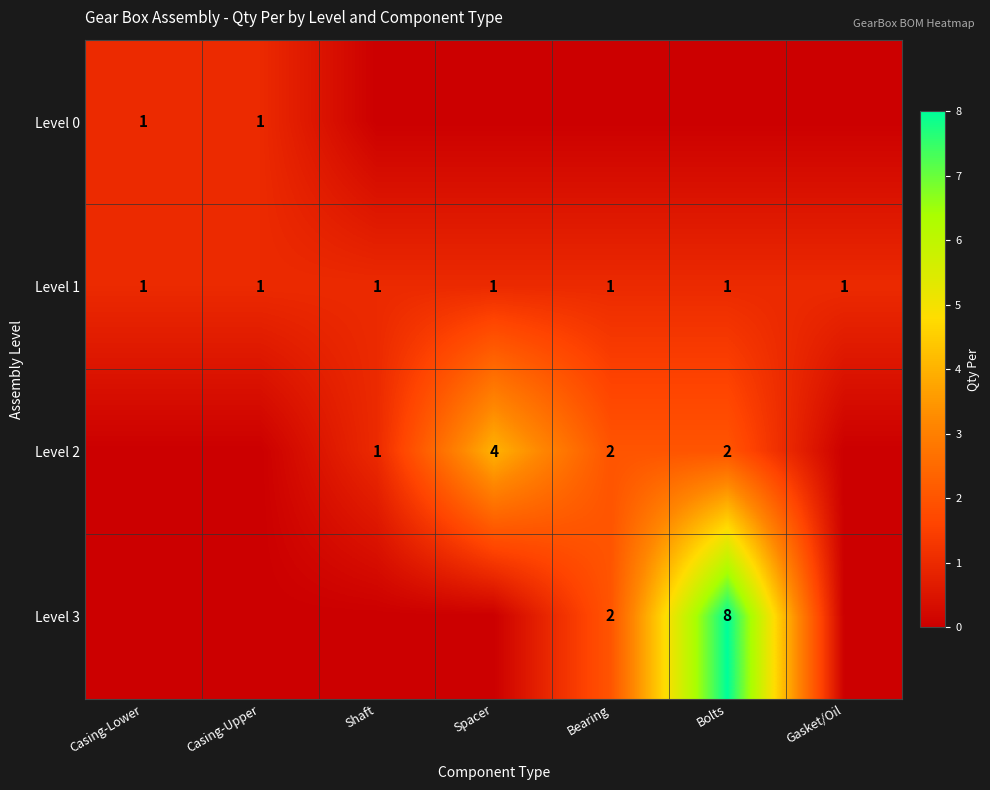

The value of Level 0 at Casing-Upper is 1. True or false?

True